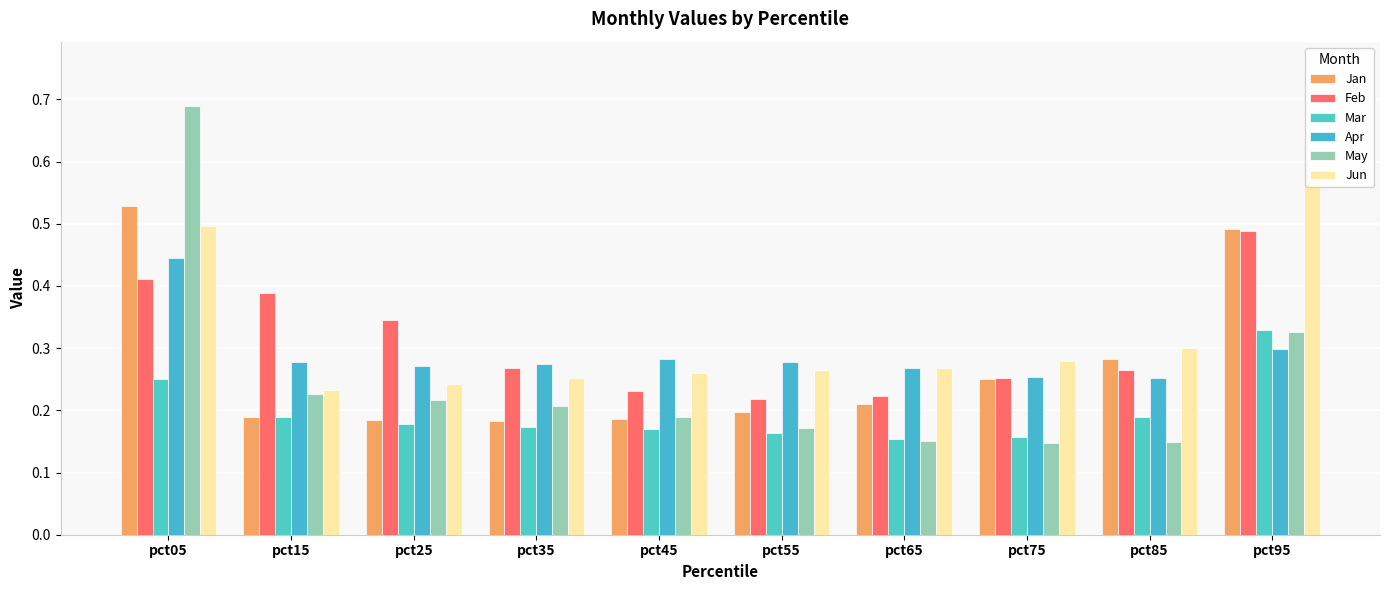

Between pct25 and pct65, which is larger?

pct65